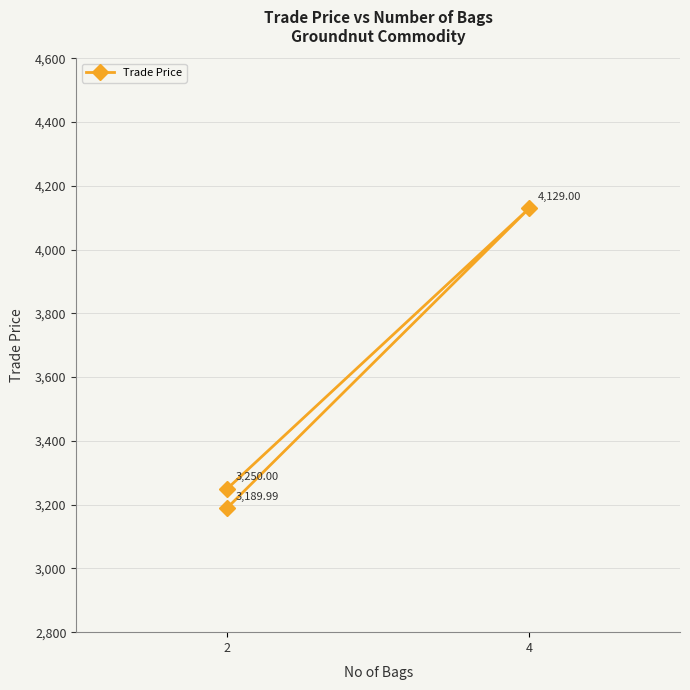

Reading right to left, extract all data points from this chart.

3250.0	4129.0	3190.0